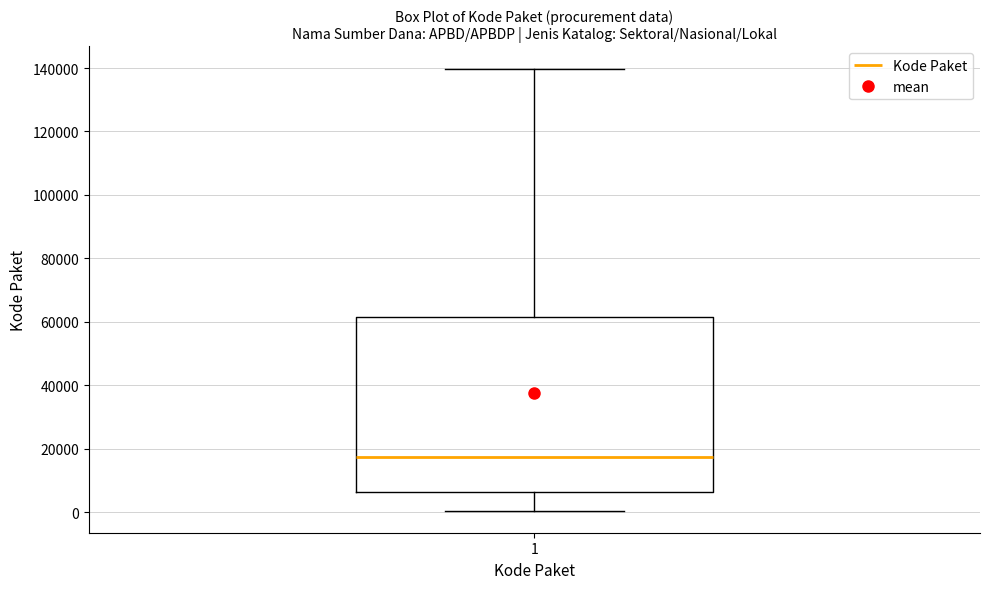

Where does the upper whisker of the box at x = 1 end on the y-axis? The values are not printed on the chart, so give them approximately, as read against the axis.

140000